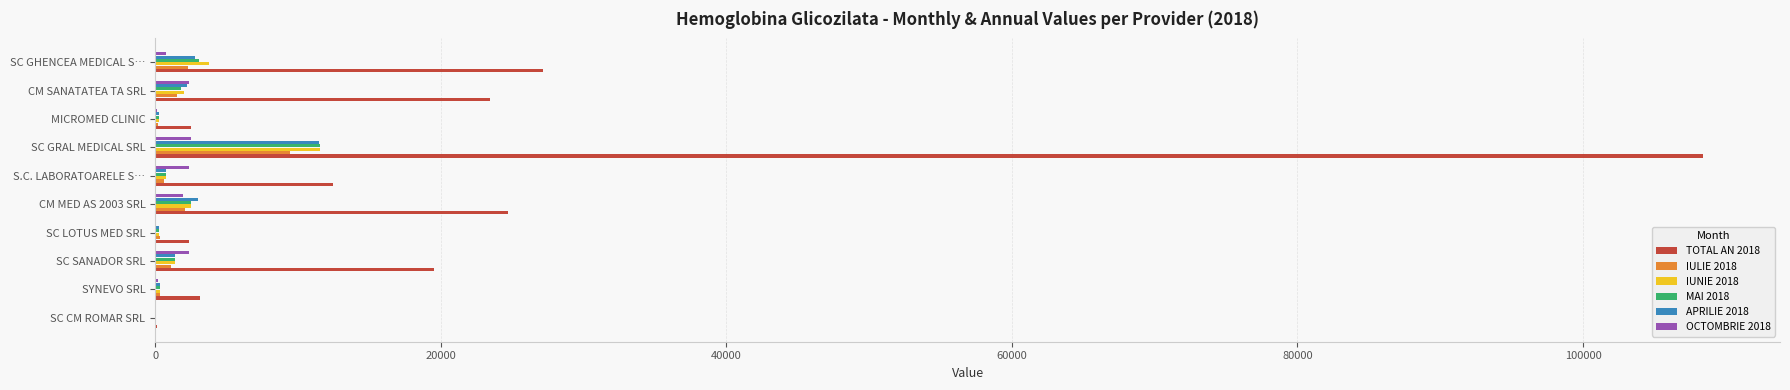

At which category is the sum across all series the highest?

SC GRAL MEDICAL SRL